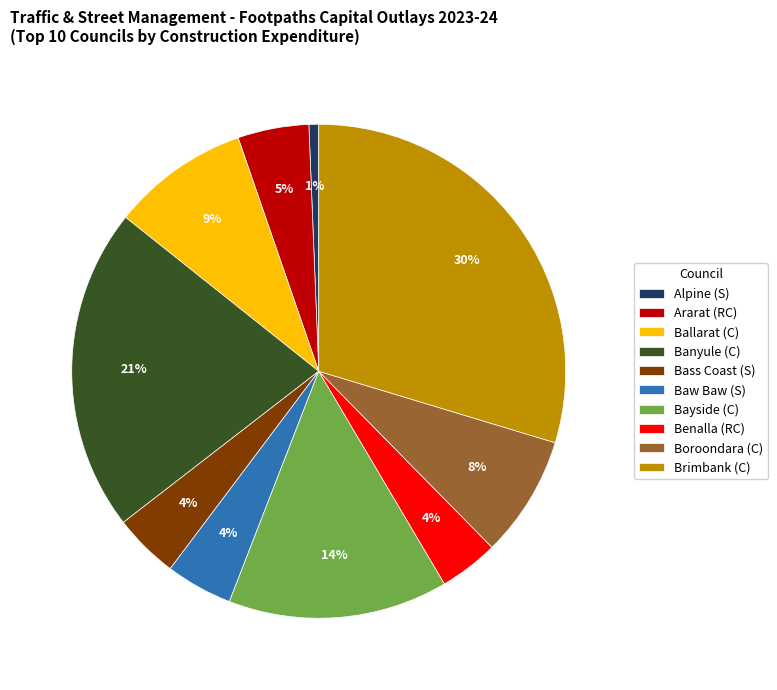

True or false: Ararat (RC) accounts for 5% of the total.

True